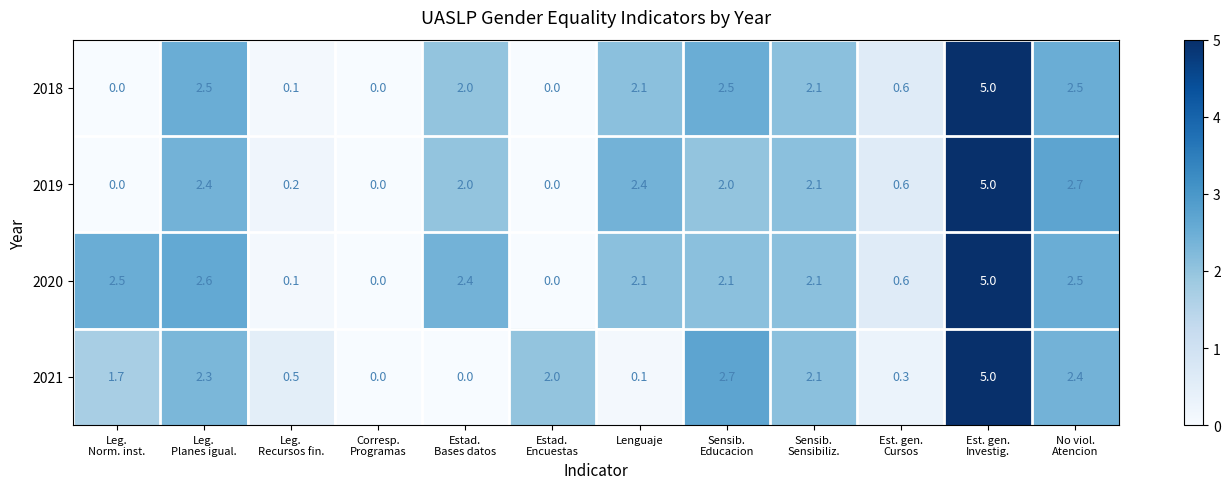

Rank the series by their maximum value, from highest to lowest.

2018, 2019, 2020, 2021